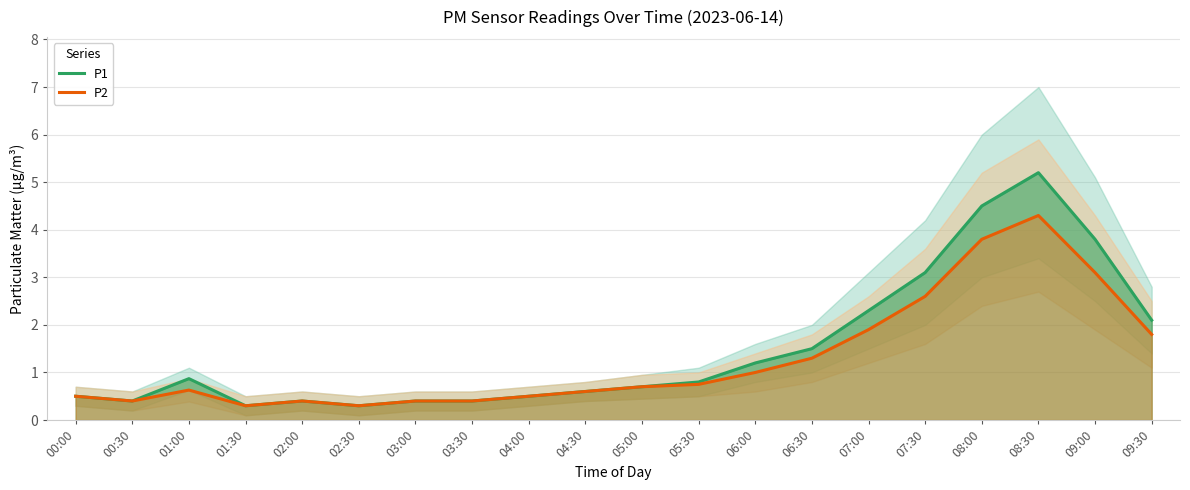

How many distinct data groups are displayed?

2